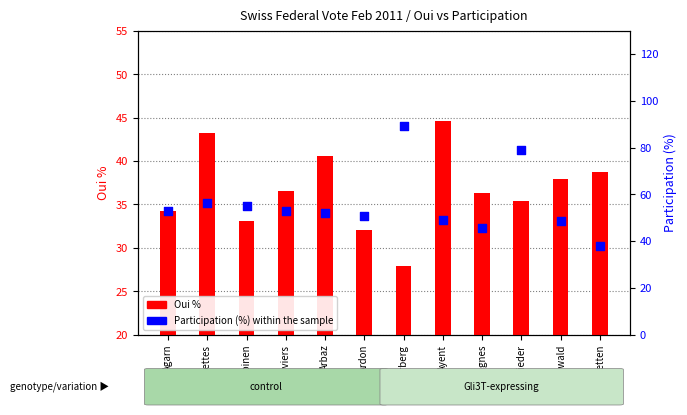

Which series has the largest Y range (max minus min)?

Participation (%)